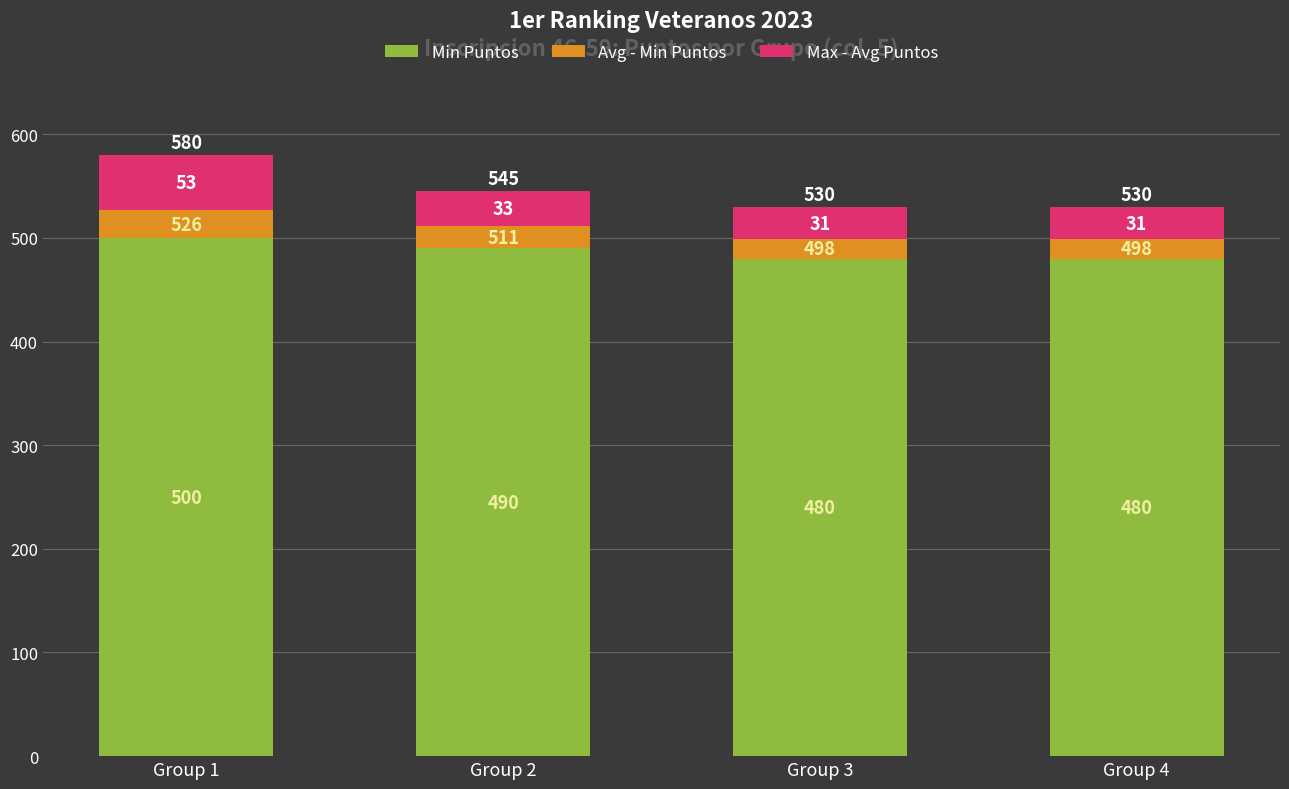

How many bars are there in total?

4